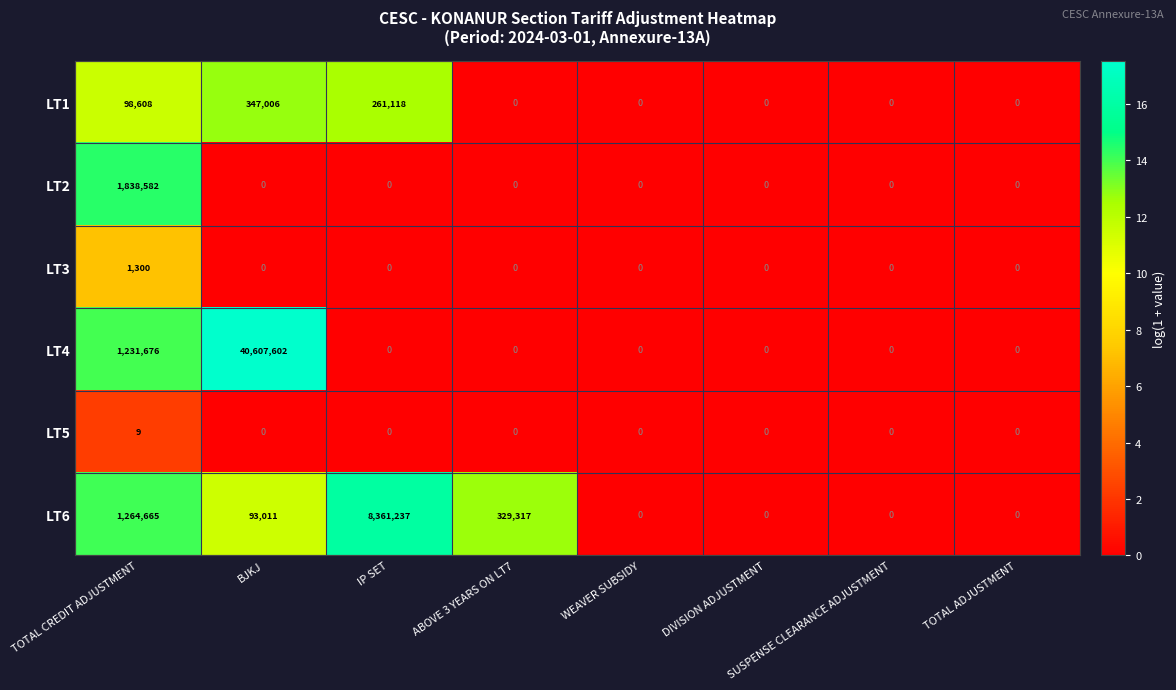

What is the sum of all LT4 values?

41839278